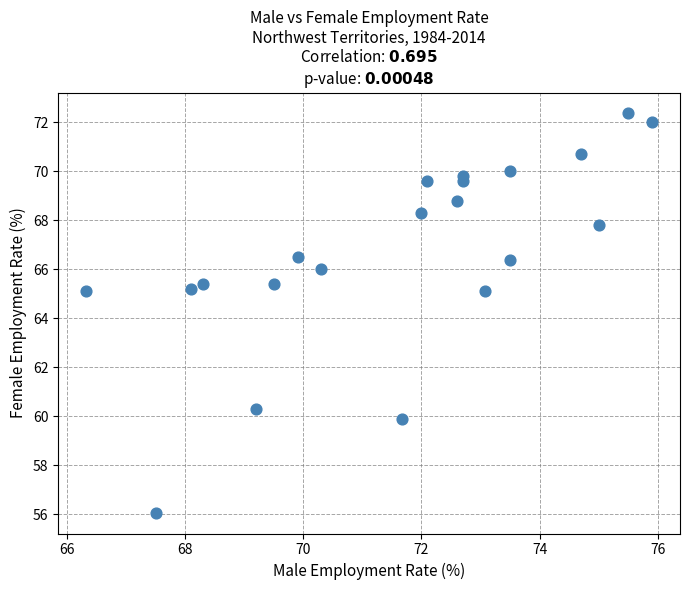

What is the range of X values (max minus min)?

9.6